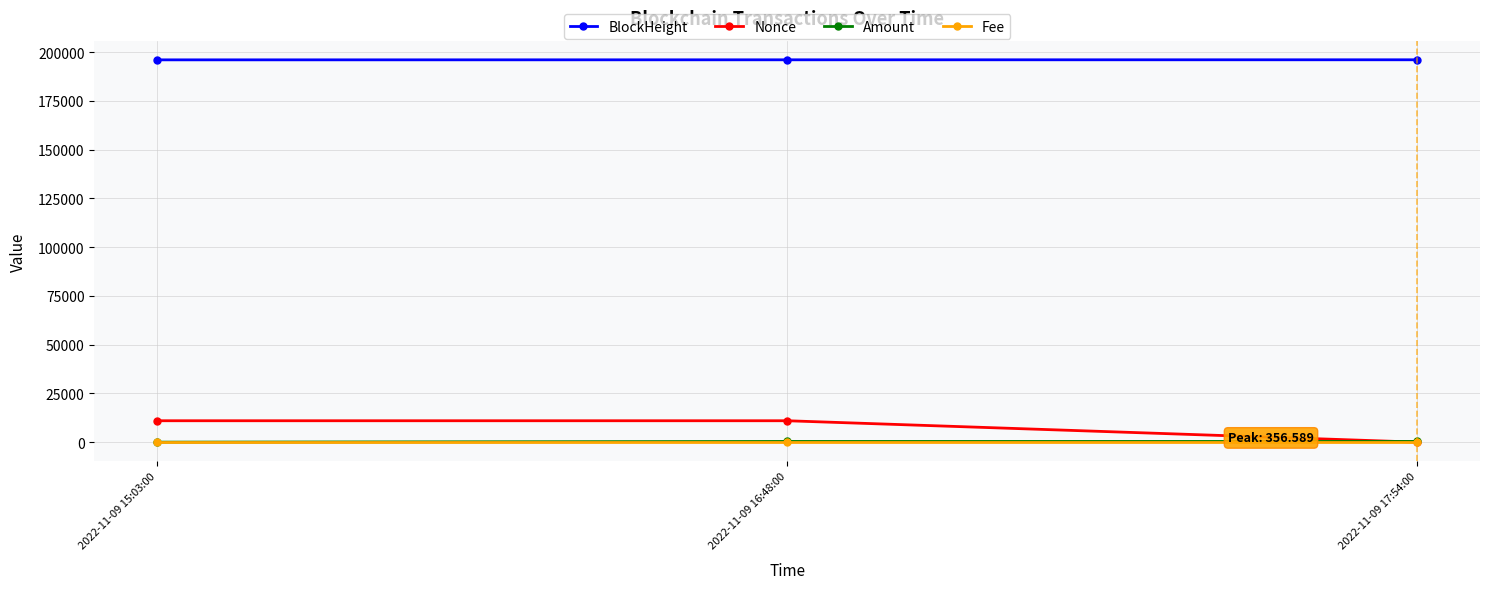

What value does the Amount series have at 2022-11-09 16:48:00?

355.6